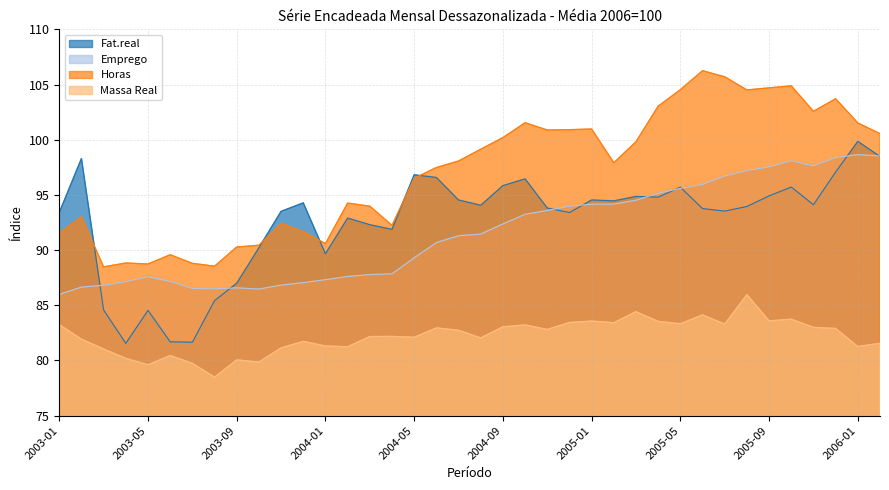

How many lines are shown in the chart?

4